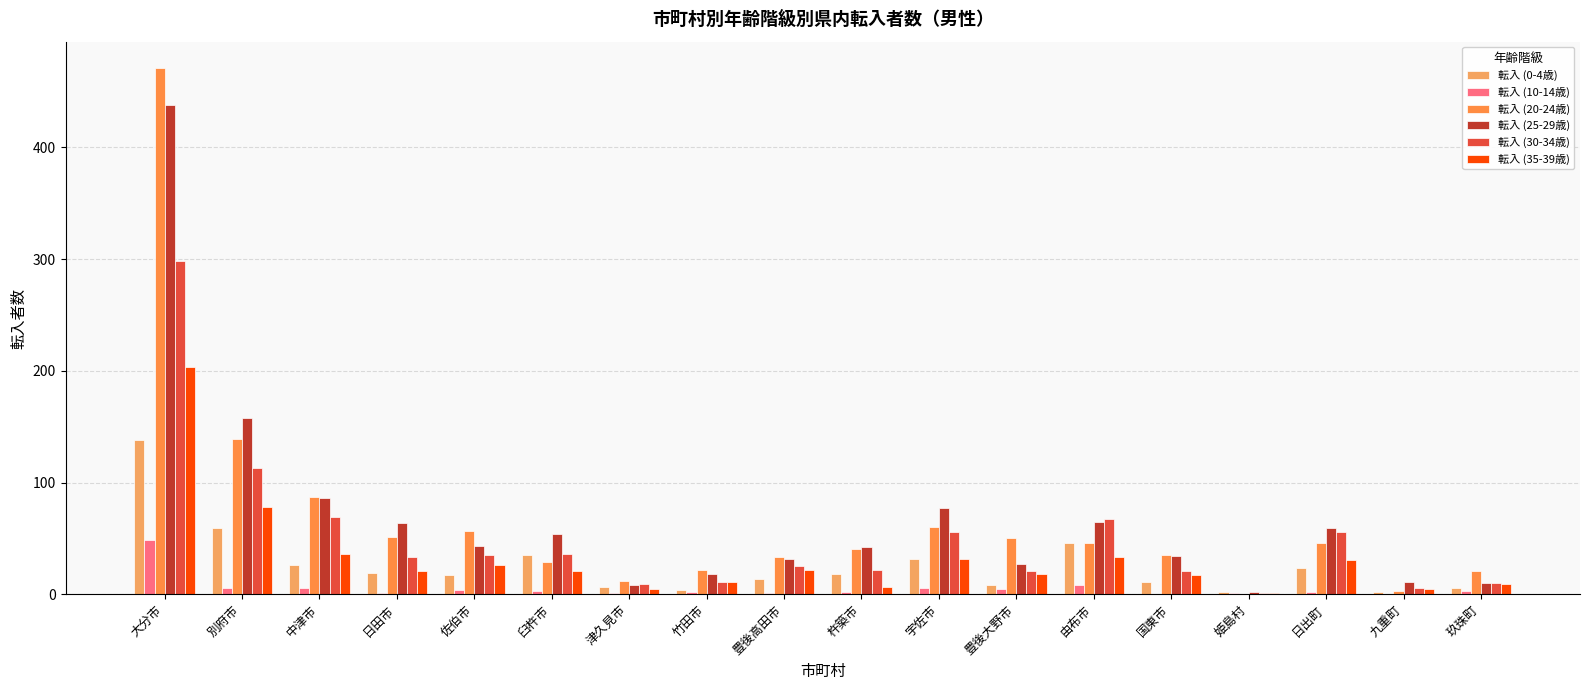

What is the difference between the highest and lowest values at 姫島村?

2